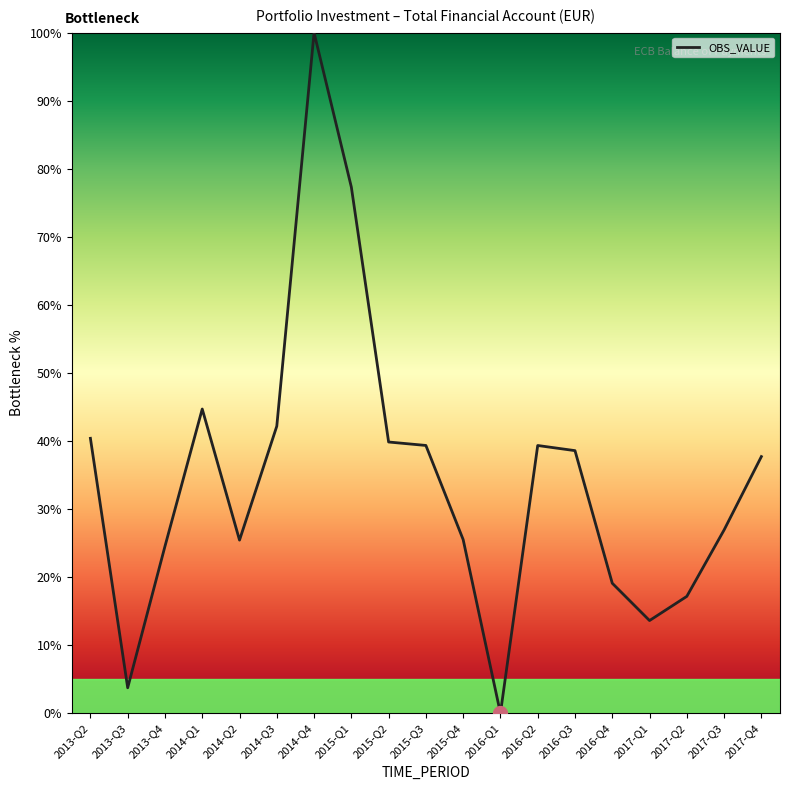

What position from the left is 2014-Q2?

5